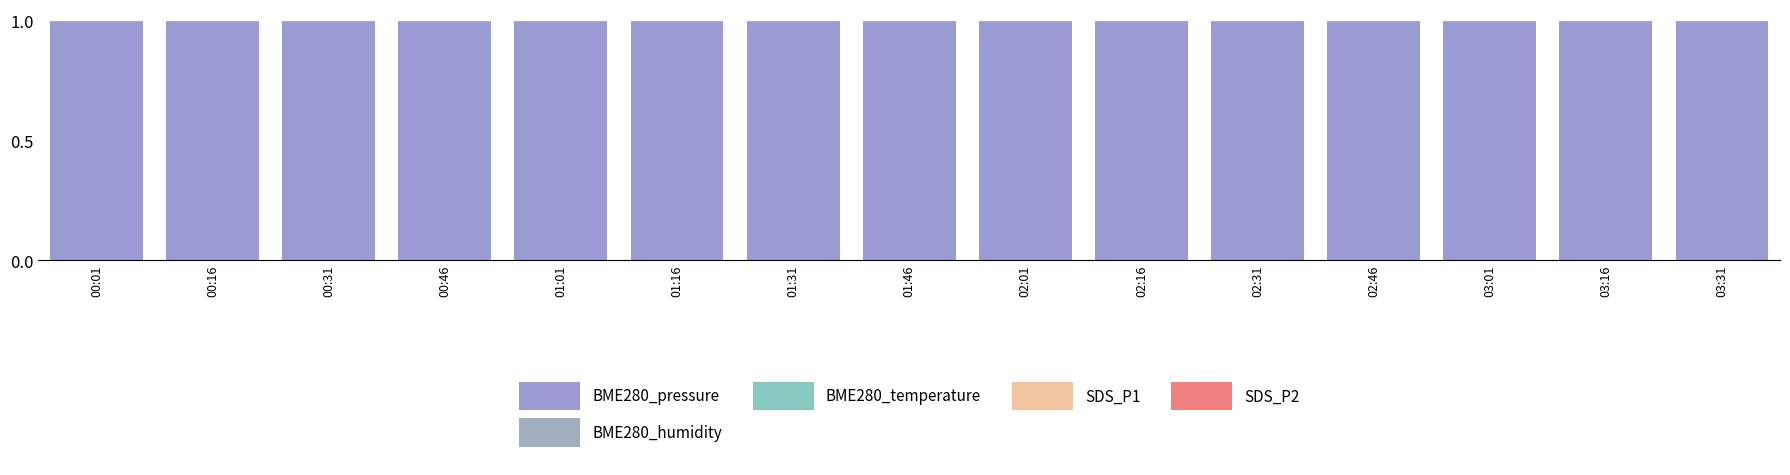

The BME280_pressure series shows 0.3 at 00:01. True or false?

False